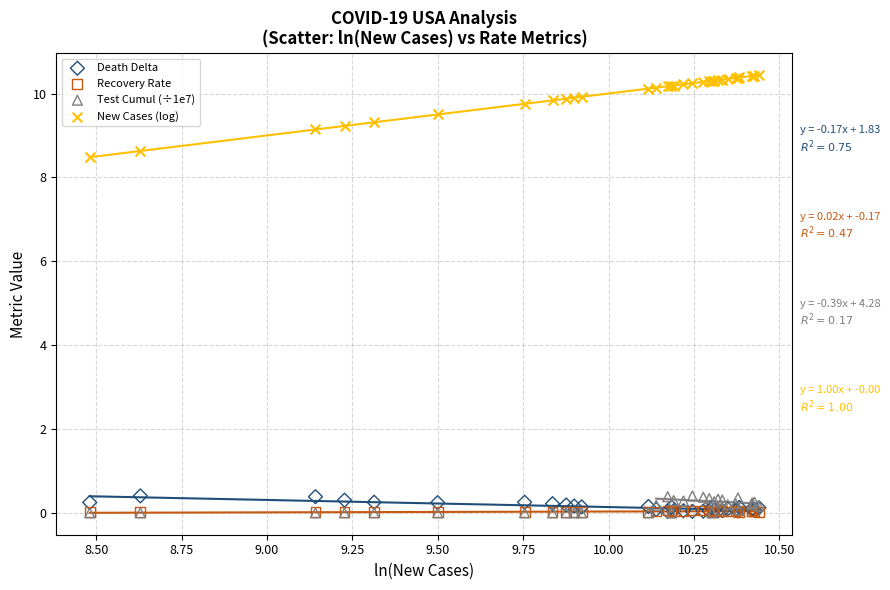

Across all series, what Y value is closest to 5?

8.5